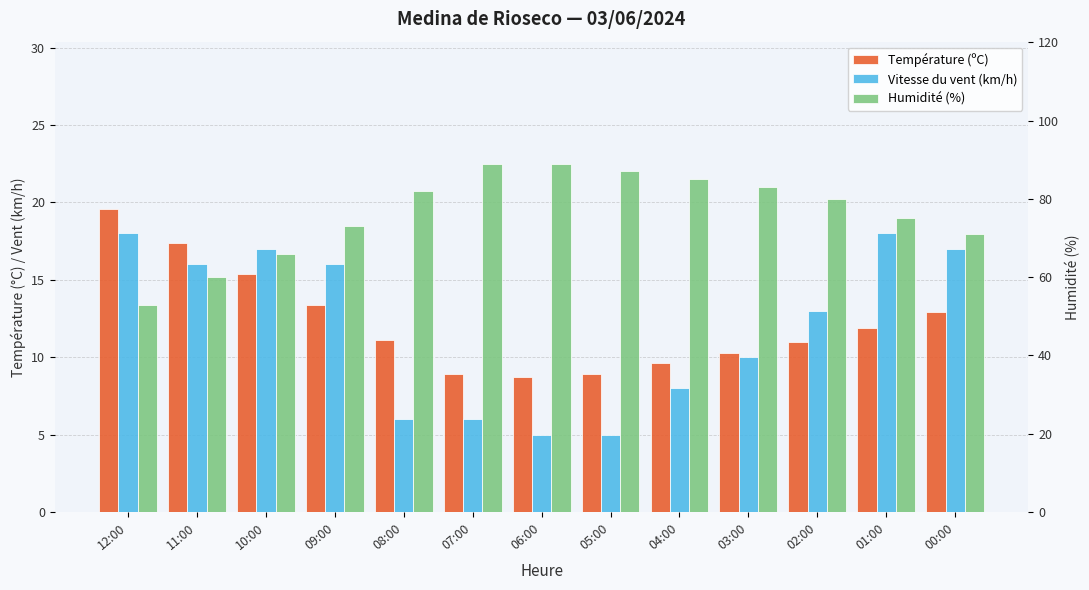

Rank the series at 11:00 from highest to lowest value.

Humidité (%), Température (ºC), Vitesse du vent (km/h)